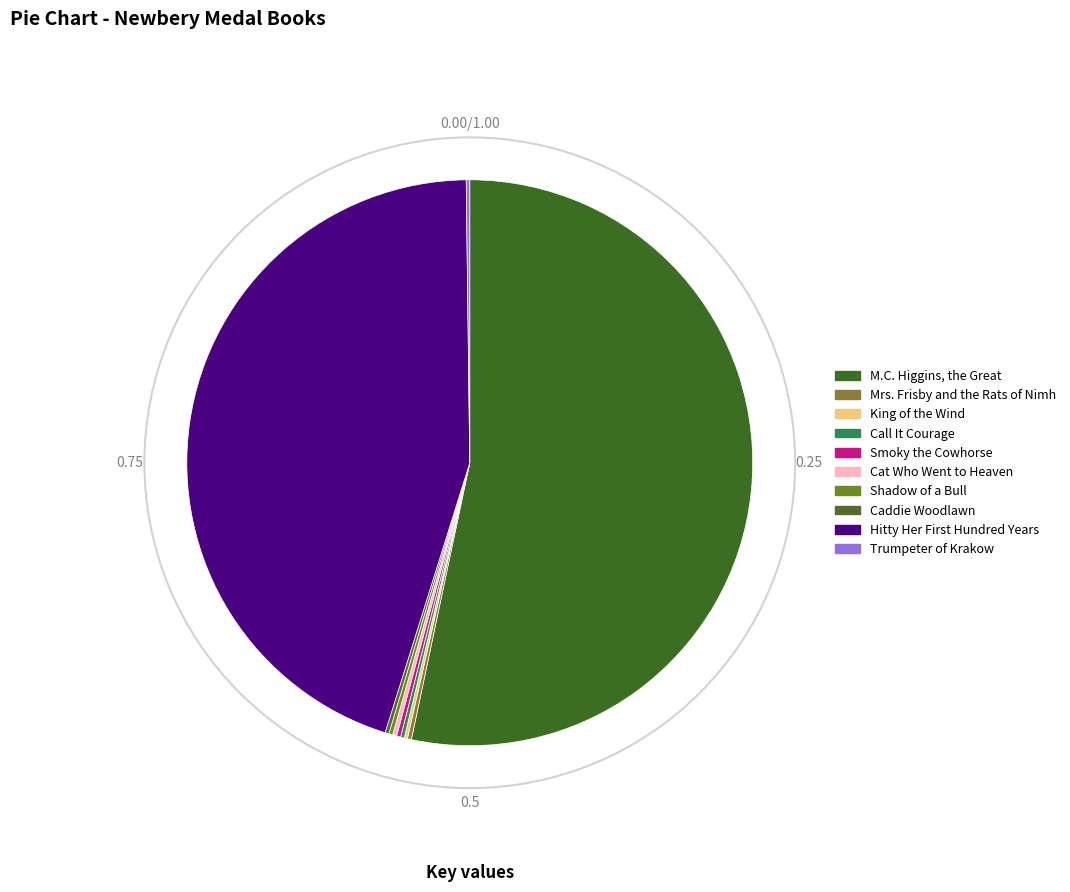

Between Mrs. Frisby and the Rats of Nimh and King of the Wind, which is larger?

Mrs. Frisby and the Rats of Nimh